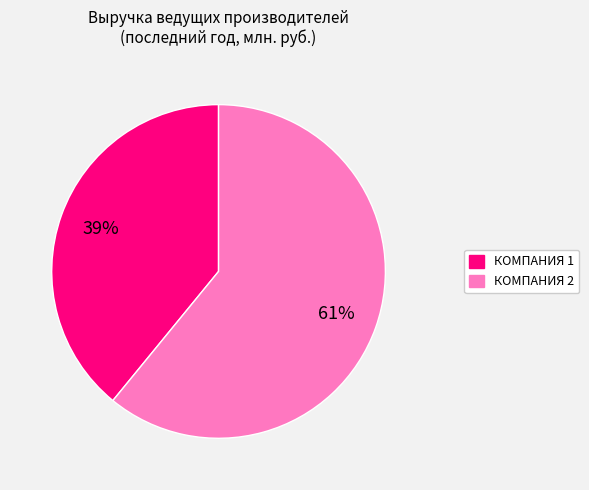

Is the sum of КОМПАНИЯ 2 and КОМПАНИЯ 1 greater than half?

Yes